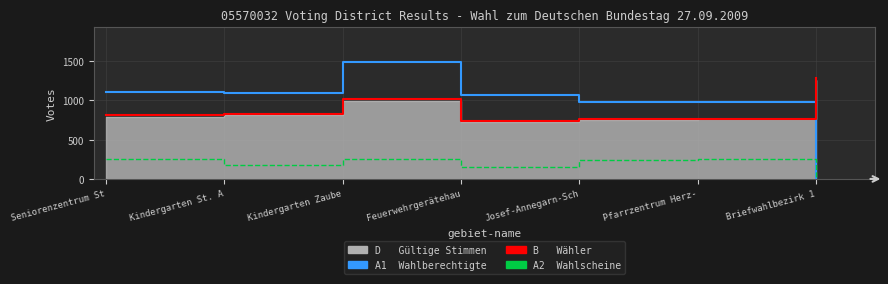

Which series has the largest range (max minus min)?

A1